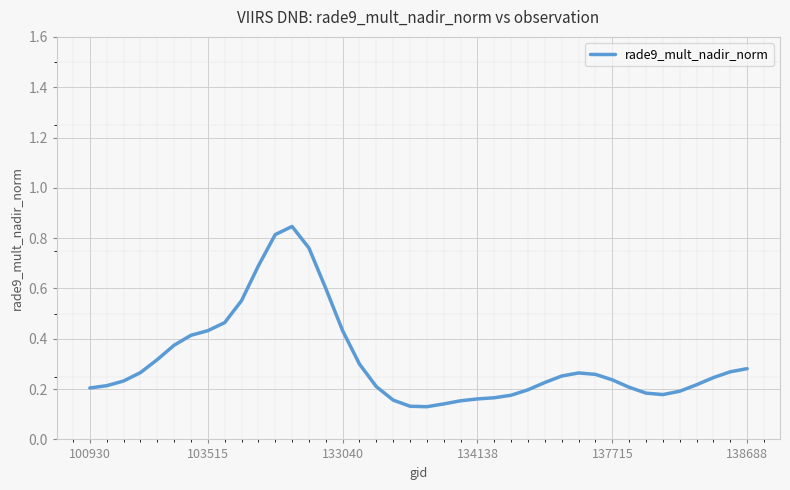

What is the difference between the maximum and minimum values?

0.7